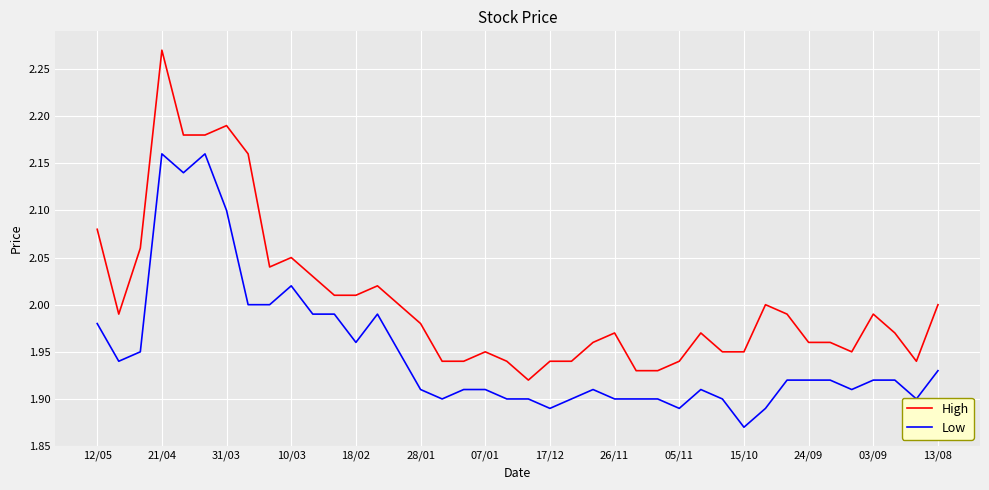

Which series has the widest spread of values?

High